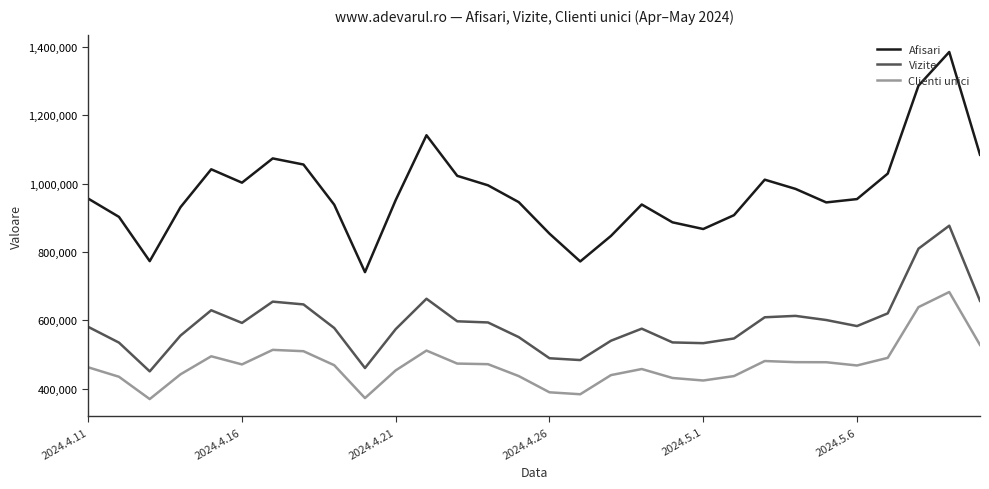

How many interior local peaks does the Afisari series have?

6